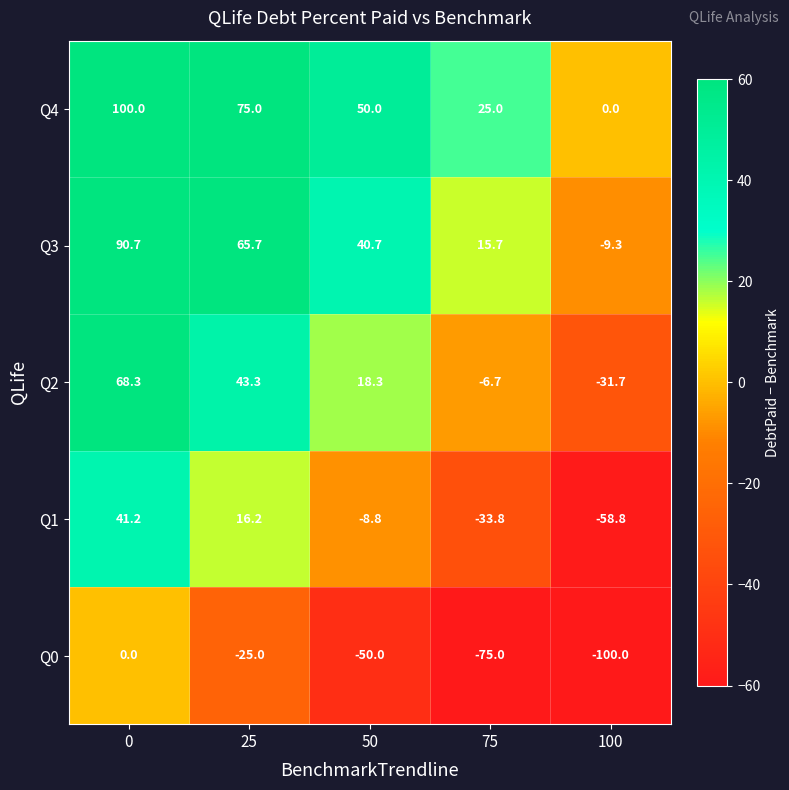

What is the approximate value of Q4 at 75?

25.0